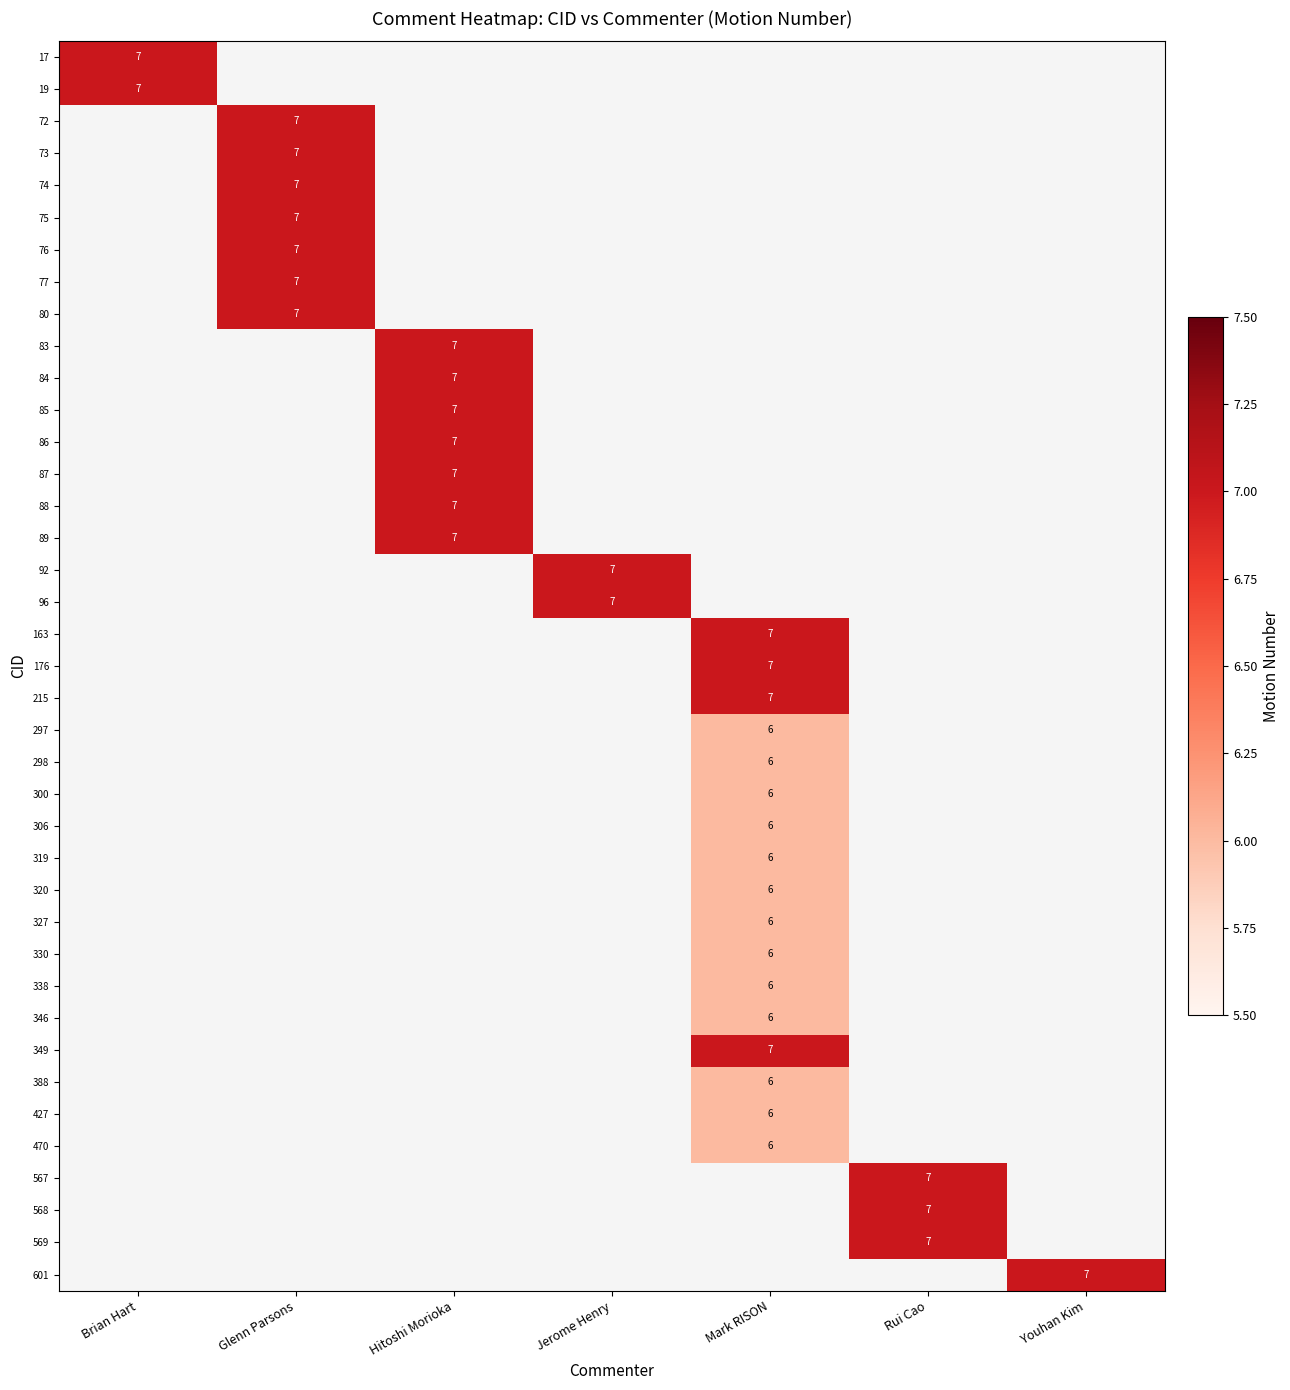

Rank the series by their maximum value, from highest to lowest.

17, 19, 72, 73, 74, 75, 76, 77, 80, 83, 84, 85, 86, 87, 88, 89, 92, 96, 163, 176, 215, 297, 298, 300, 306, 319, 320, 327, 330, 338, 346, 349, 388, 427, 470, 567, 568, 569, 601